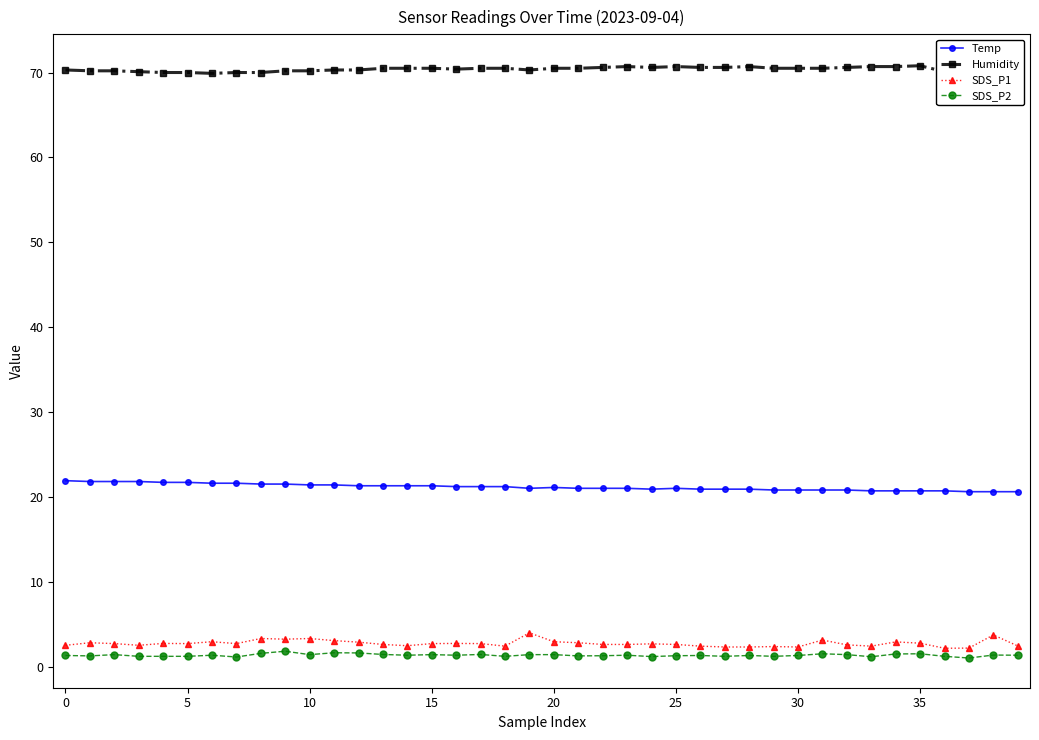

True or false: SDS_P2 has a value of 1.2 at 5.

True